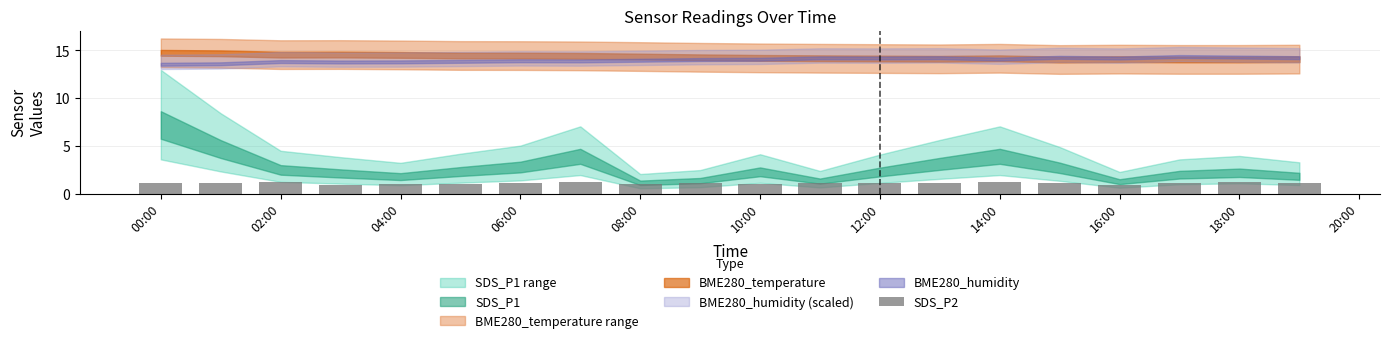

What is the sum of all values?

21.9